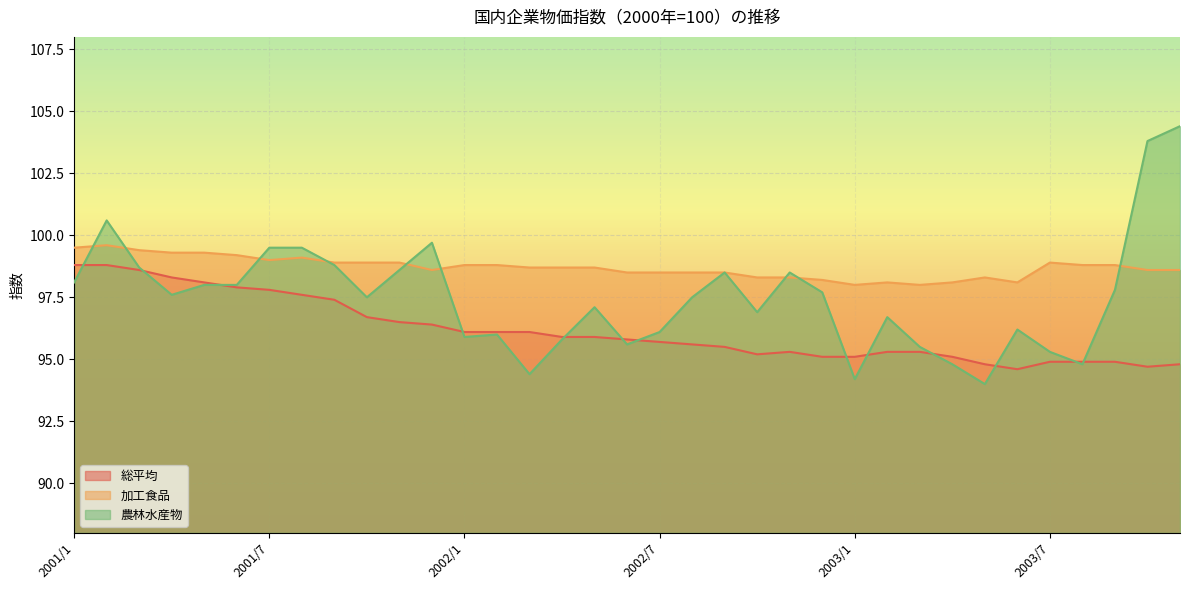

The 農林水産物 series shows 27.7 at 2001/11. True or false?

False